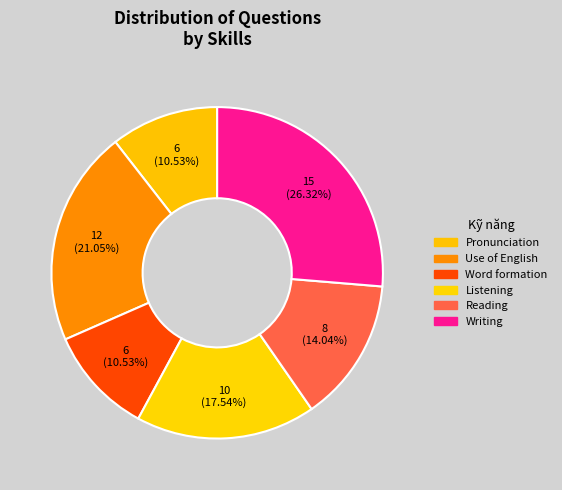

How many segments does this pie chart have?

6